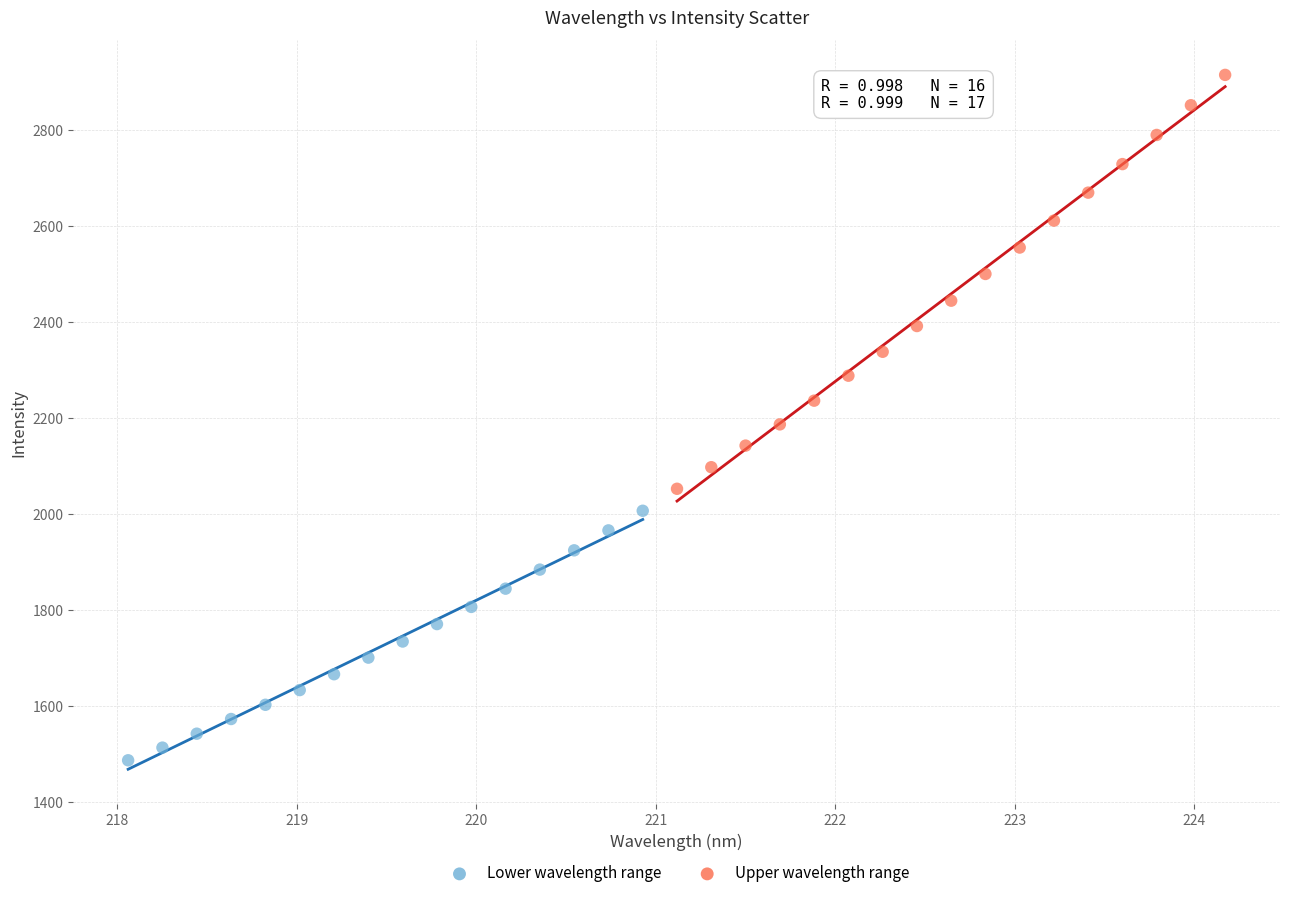

Which series reaches the maximum Y coordinate?

Upper wavelength range